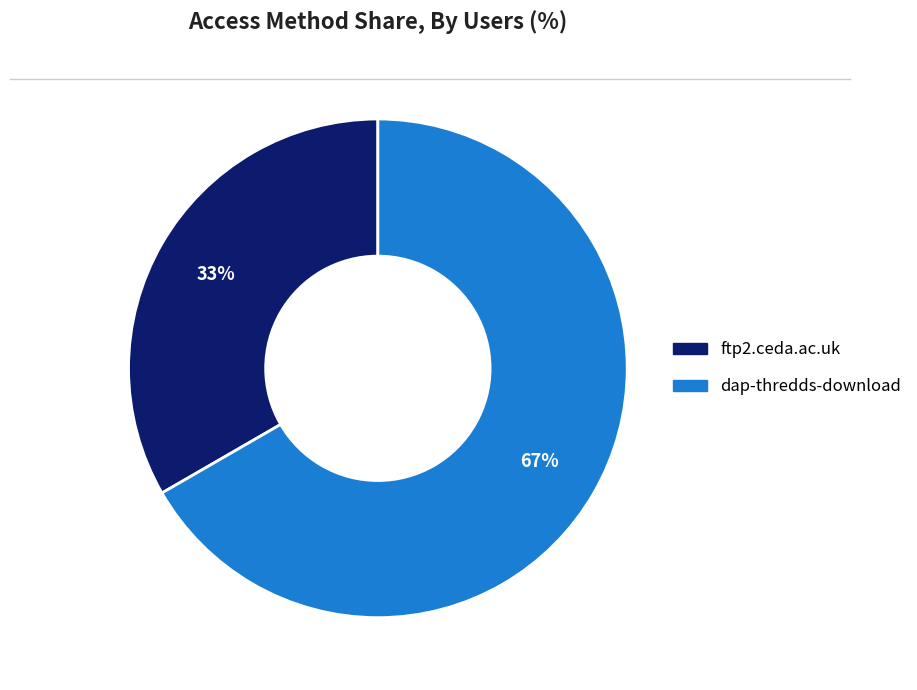

Rank the categories by value from lowest to highest.

ftp2.ceda.ac.uk, dap-thredds-download